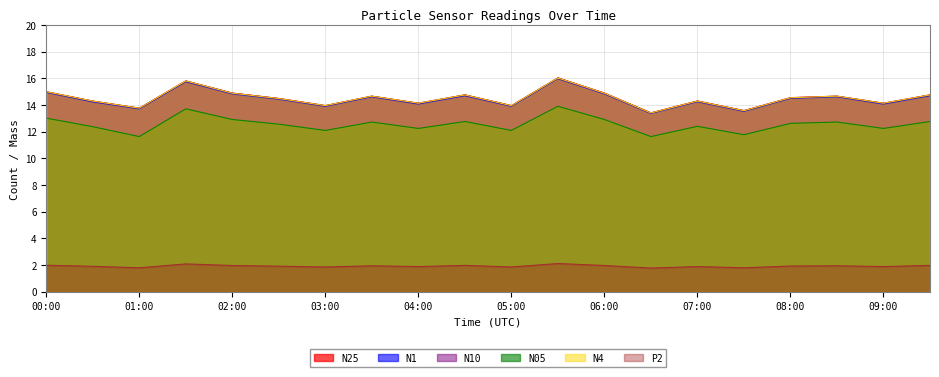

At which label is N1 closest to 14?

04:00